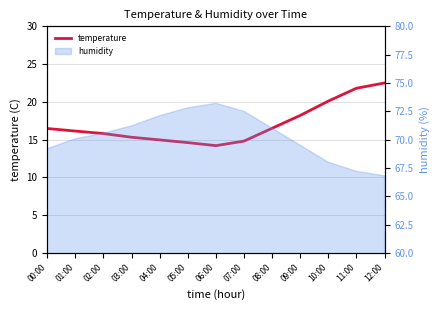

List the labels in order of value, smallest first.

06:00, 05:00, 07:00, 04:00, 03:00, 02:00, 01:00, 00:00, 08:00, 09:00, 10:00, 11:00, 12:00